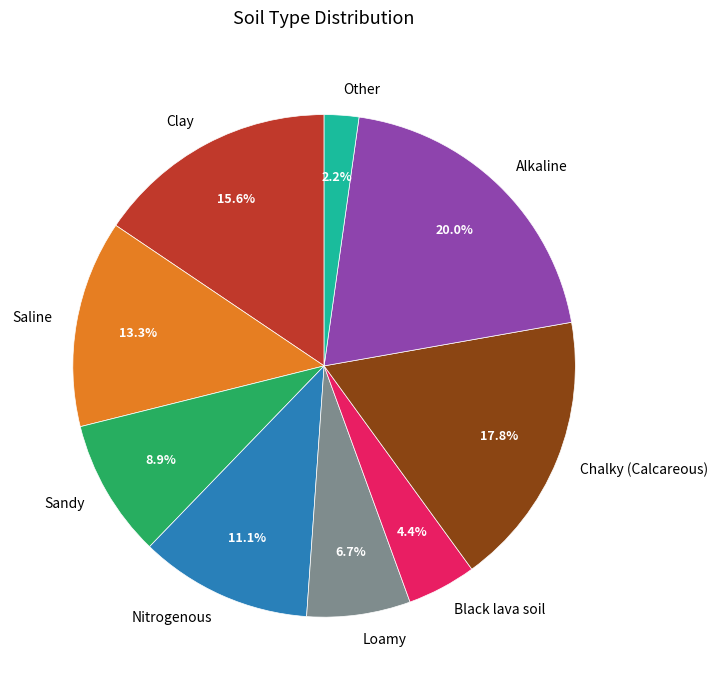

What is the smallest slice in the pie chart?

Other